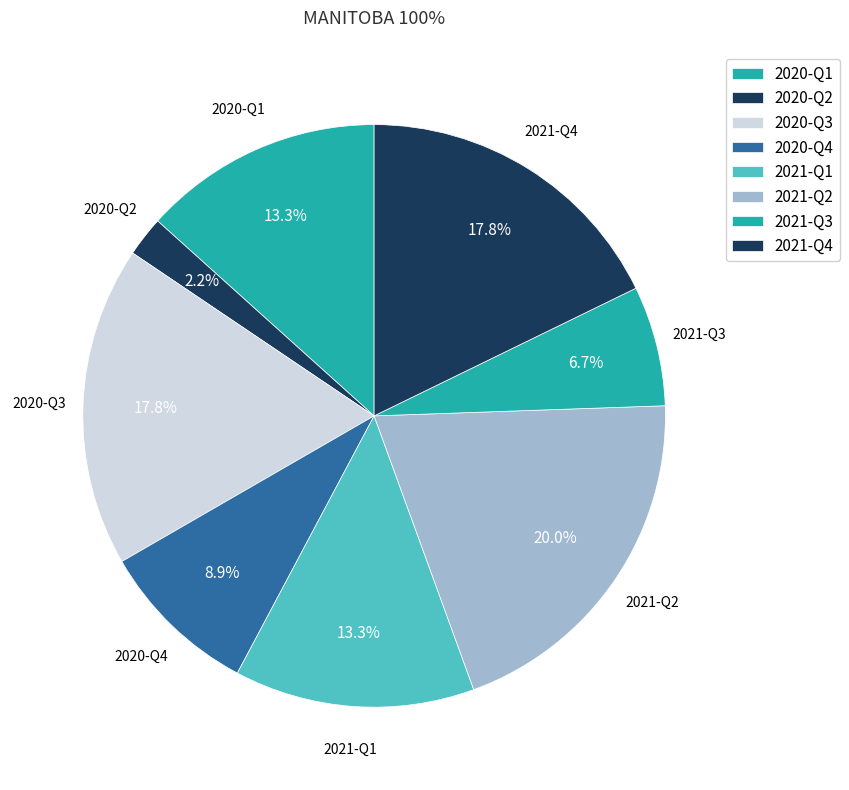

Count the number of slices in the pie.

8